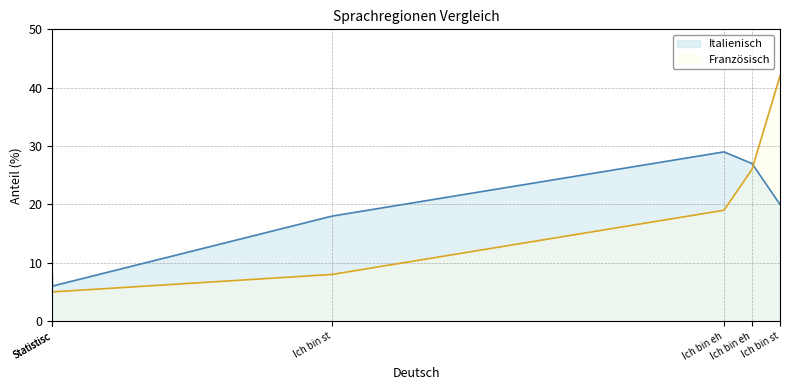

Which has a higher value, Ich bin eh or Statistisc?

Ich bin eh